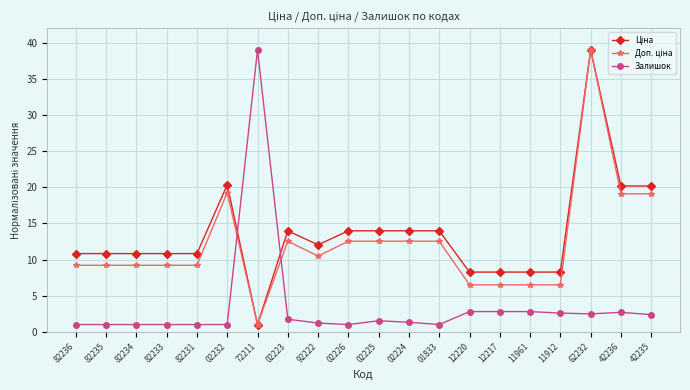

At which category is the sum across all series the highest?

62232